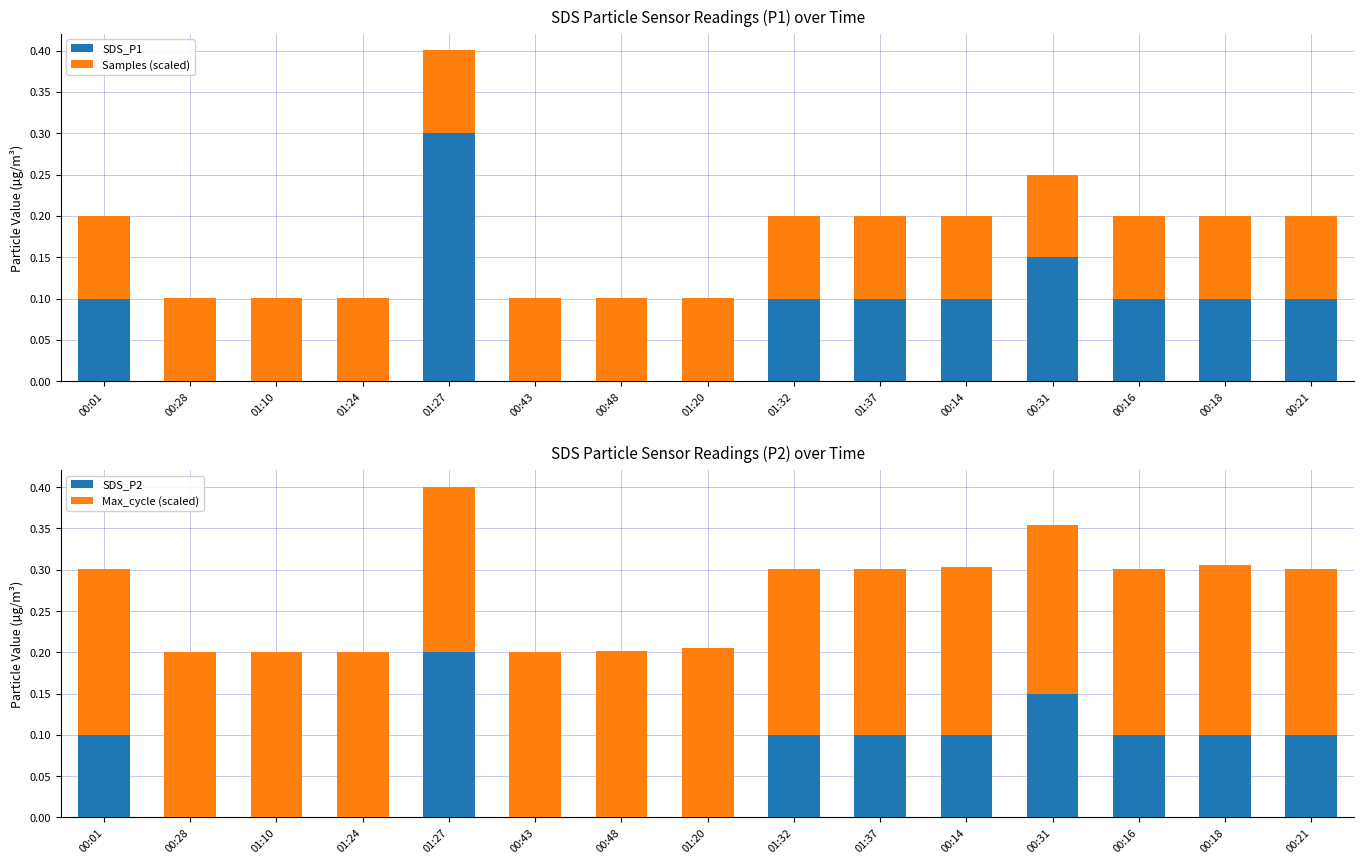

Reading left to right, list all the values displayed in this chart.

SDS_P1: 00:01=0.1	00:28=0.0	01:10=0.0	01:24=0.0	01:27=0.3	00:43=0.0	00:48=0.0	01:20=0.0	01:32=0.1	01:37=0.1	00:14=0.1	00:31=0.1	00:16=0.1	00:18=0.1	00:21=0.1
Samples (scaled): 00:01=0.1	00:28=0.1	01:10=0.1	01:24=0.1	01:27=0.1	00:43=0.1	00:48=0.1	01:20=0.1	01:32=0.1	01:37=0.1	00:14=0.1	00:31=0.1	00:16=0.1	00:18=0.1	00:21=0.1
SDS_P2: 00:01=0.1	00:28=0.0	01:10=0.0	01:24=0.0	01:27=0.2	00:43=0.0	00:48=0.0	01:20=0.0	01:32=0.1	01:37=0.1	00:14=0.1	00:31=0.1	00:16=0.1	00:18=0.1	00:21=0.1
Max_cycle (scaled): 00:01=0.2	00:28=0.2	01:10=0.2	01:24=0.2	01:27=0.2	00:43=0.2	00:48=0.2	01:20=0.2	01:32=0.2	01:37=0.2	00:14=0.2	00:31=0.2	00:16=0.2	00:18=0.2	00:21=0.2